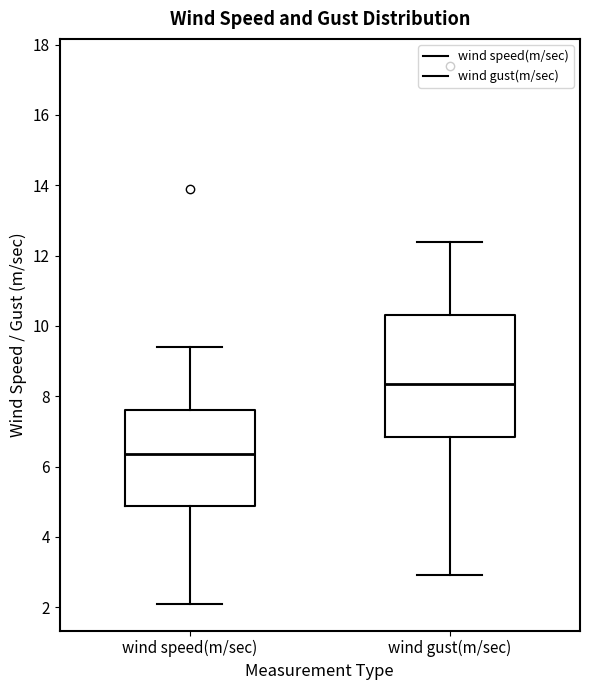

Reading left to right, transcribe this box plot: for each box, give where its median line is, the range the box spans, and where its two whiskers end, as read against the y-axis. The values are not printed on the chart, so give them approximately, as read against the axis.

wind speed(m/sec): median 6.4, box 4.8 to 7.6, whiskers 2.2 to 9.4
wind gust(m/sec): median 8.4, box 6.8 to 10.4, whiskers 3.0 to 12.4